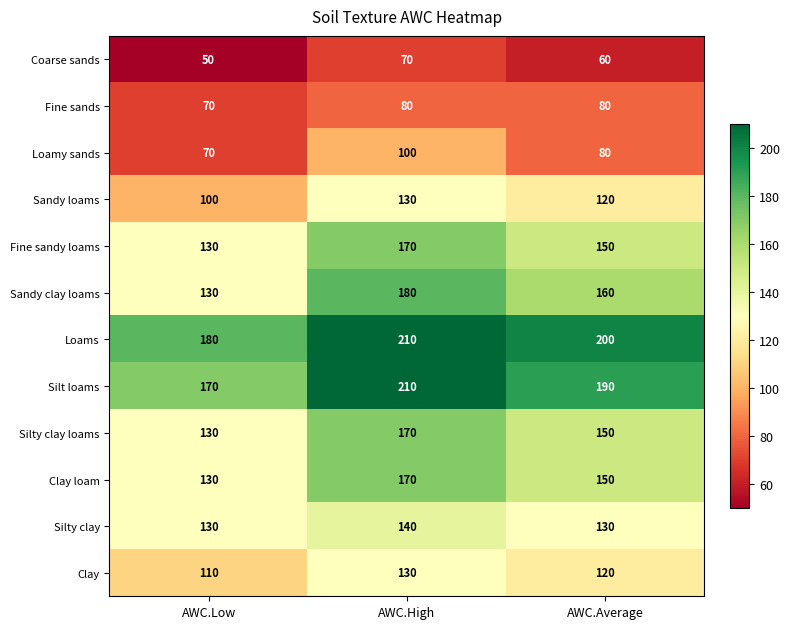

What is the average value of the Silty clay series?

133